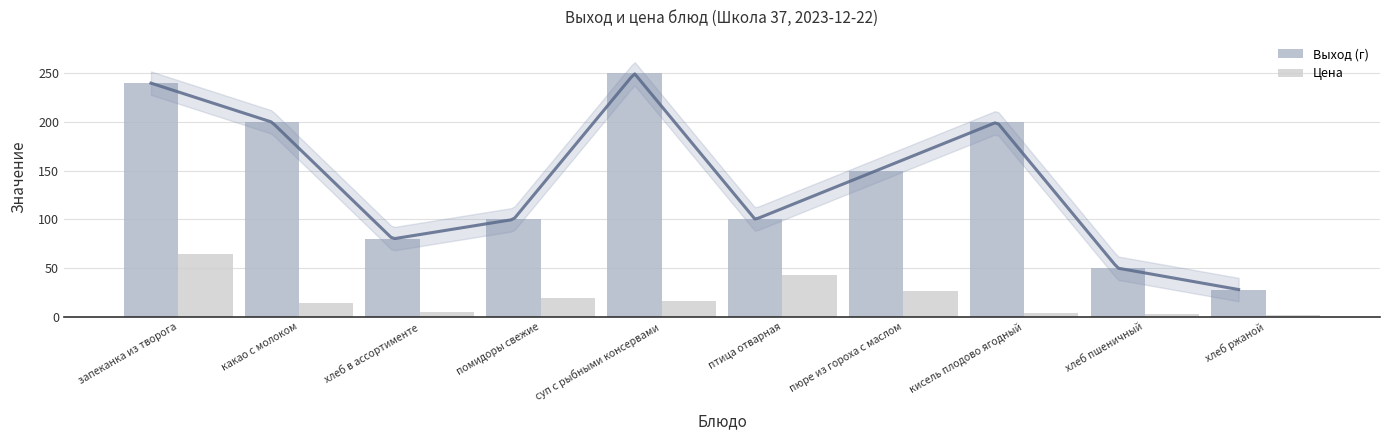

What is the highest value of the Выход (г) series?

250.0